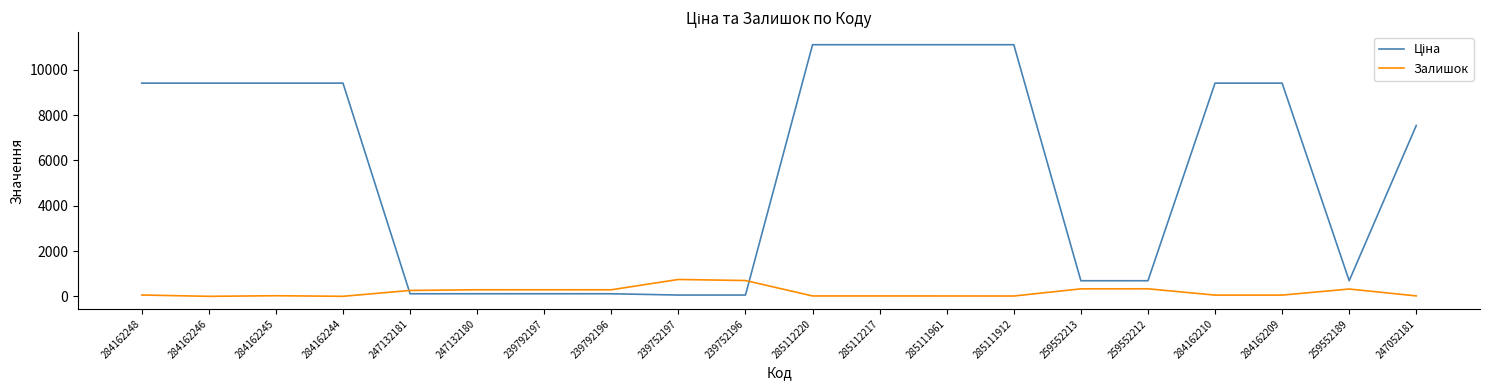

Is this an area chart (filled region under the line)?

No